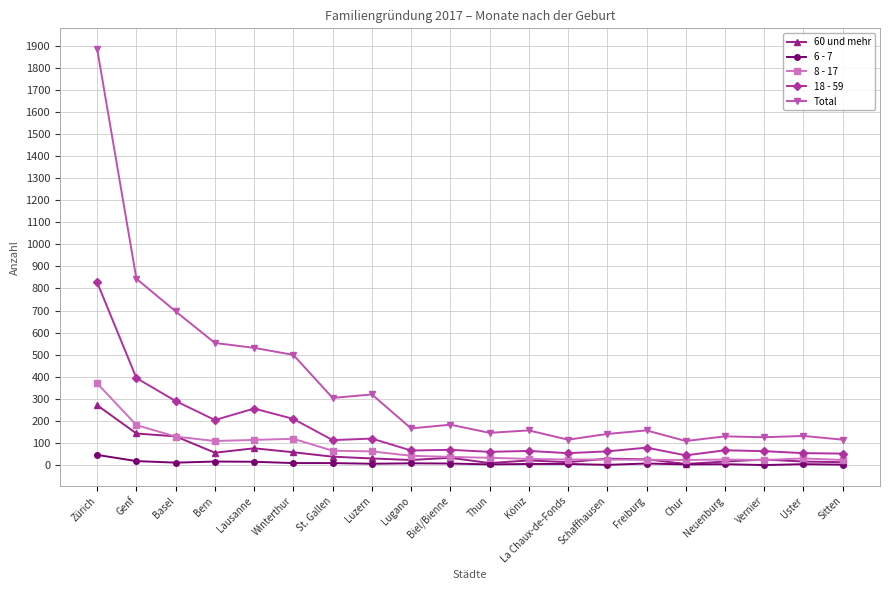

Where is the first local maximum for 18 - 59?

Lausanne